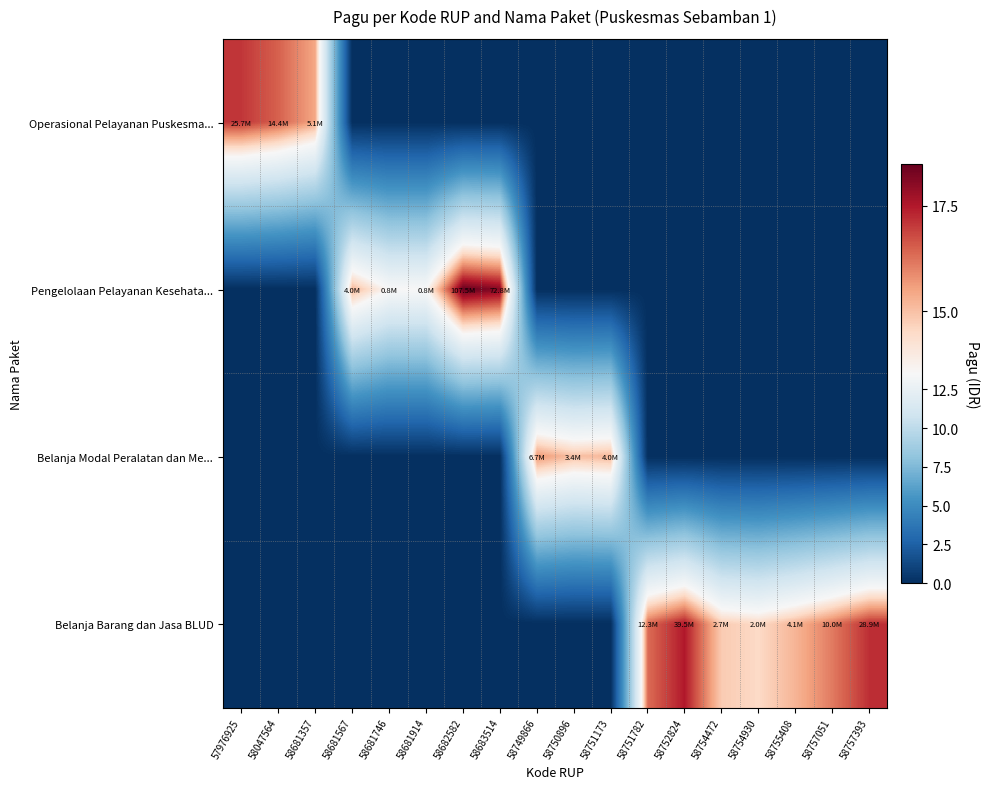

Between 58683514 and 58754930, which series saw the biggest shift?

Pengelolaan Pelayanan Kesehata...